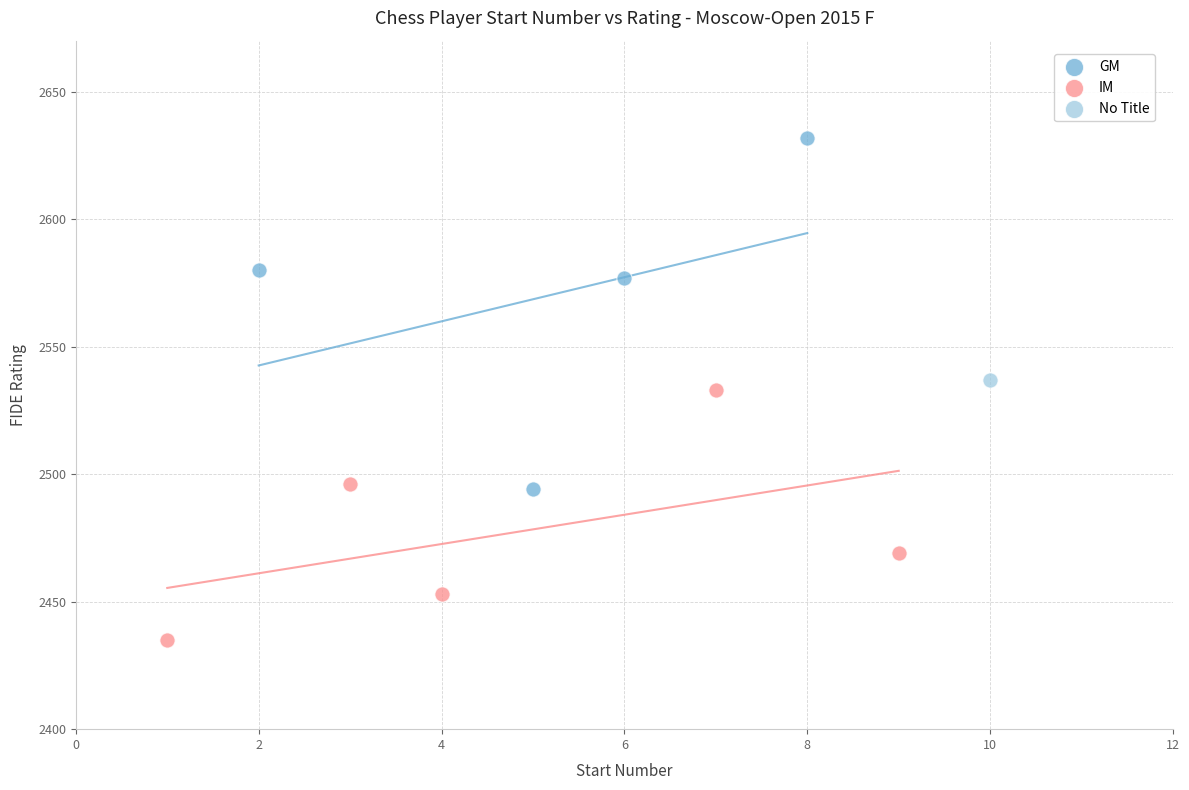

What are all the series names shown in the legend?

GM, IM, No Title